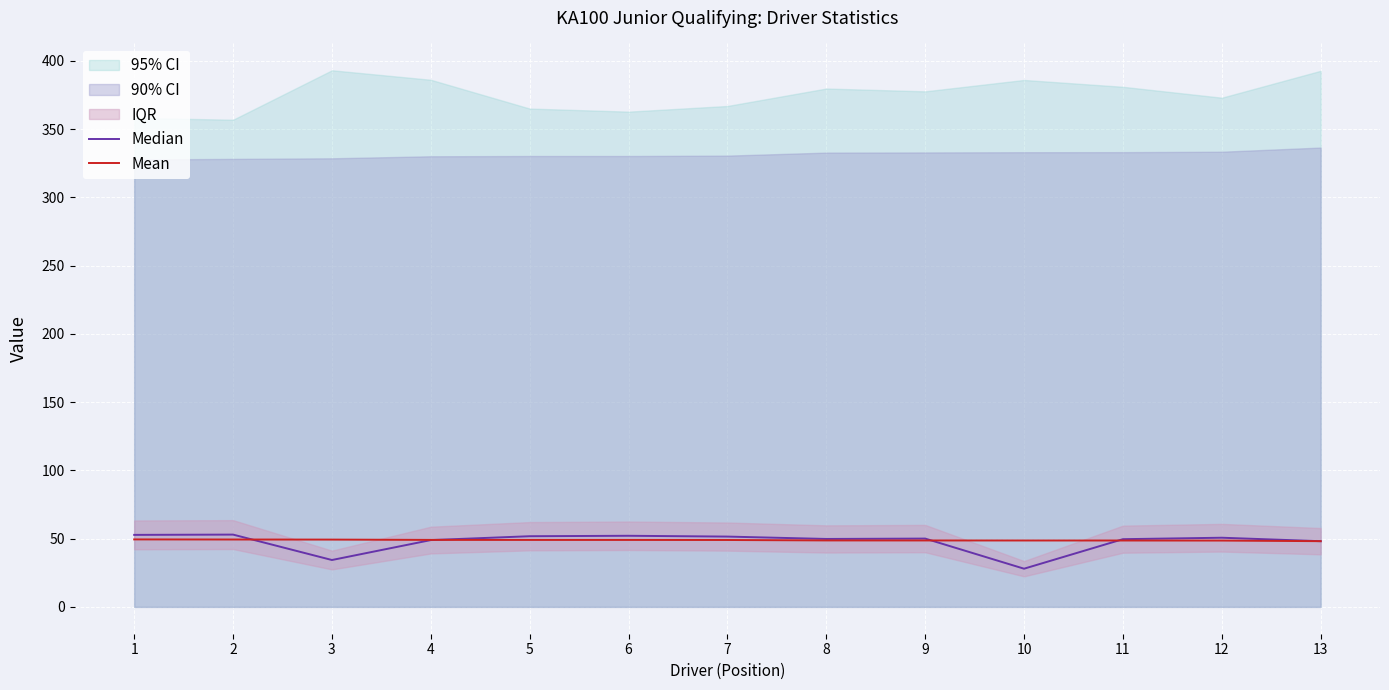

What is the difference between the maximum and second lowest values in the Mean series?

0.8